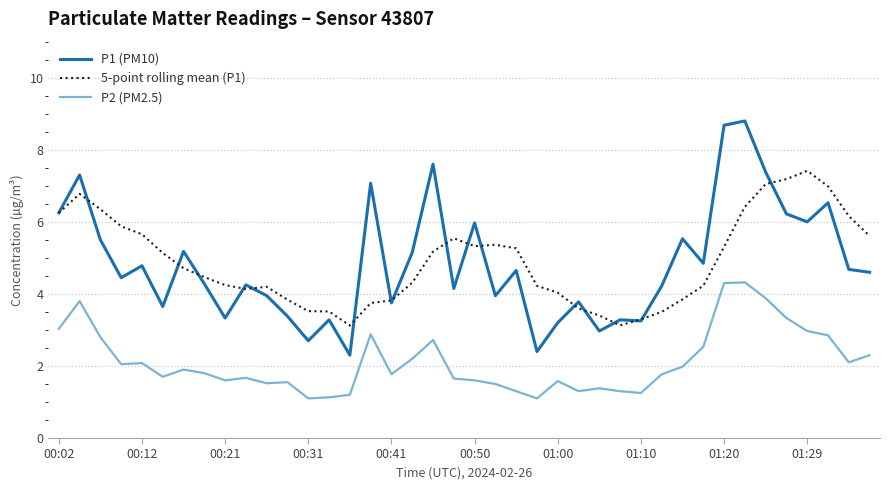

Which series has the largest range (max minus min)?

P1 (PM10)